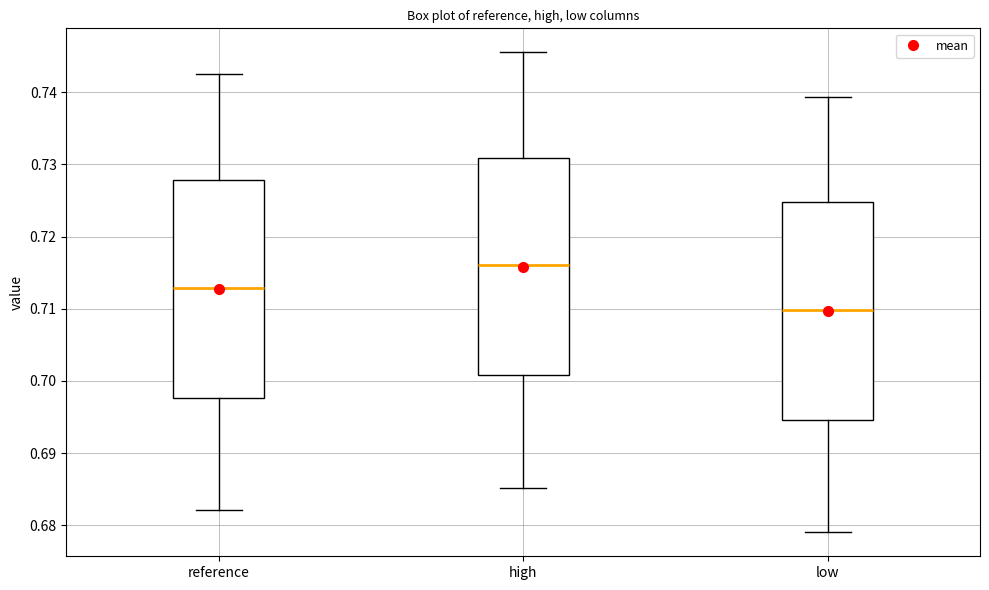

Reading left to right, read every box against the y-axis: the position of its median line, the range the box covers, and the ends of its whiskers. The values are not printed on the chart, so give them approximately, as read against the axis.

reference: median 0.713, box 0.698 to 0.728, whiskers 0.682 to 0.742
high: median 0.716, box 0.701 to 0.731, whiskers 0.685 to 0.746
low: median 0.710, box 0.695 to 0.725, whiskers 0.679 to 0.739